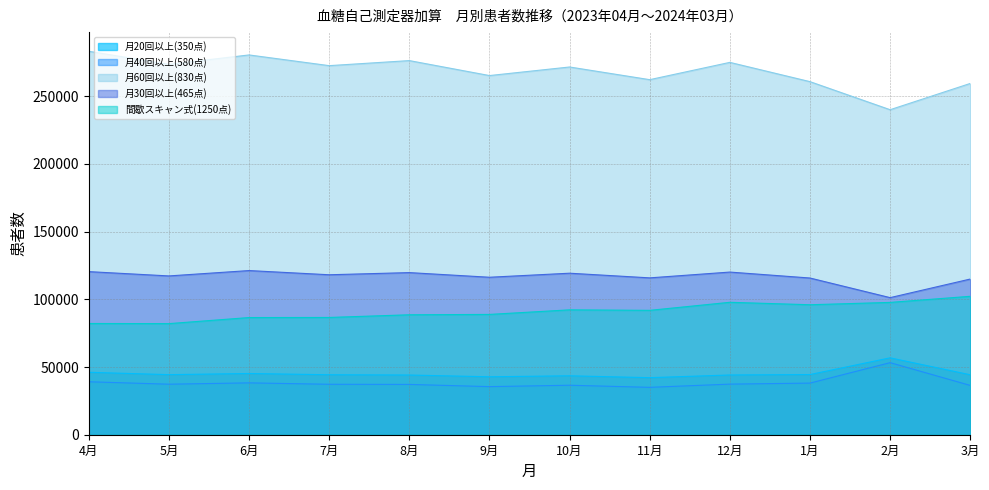

In 月60回以上(830点), how many points are lower than both neighbors (excluding endpoints)?

5